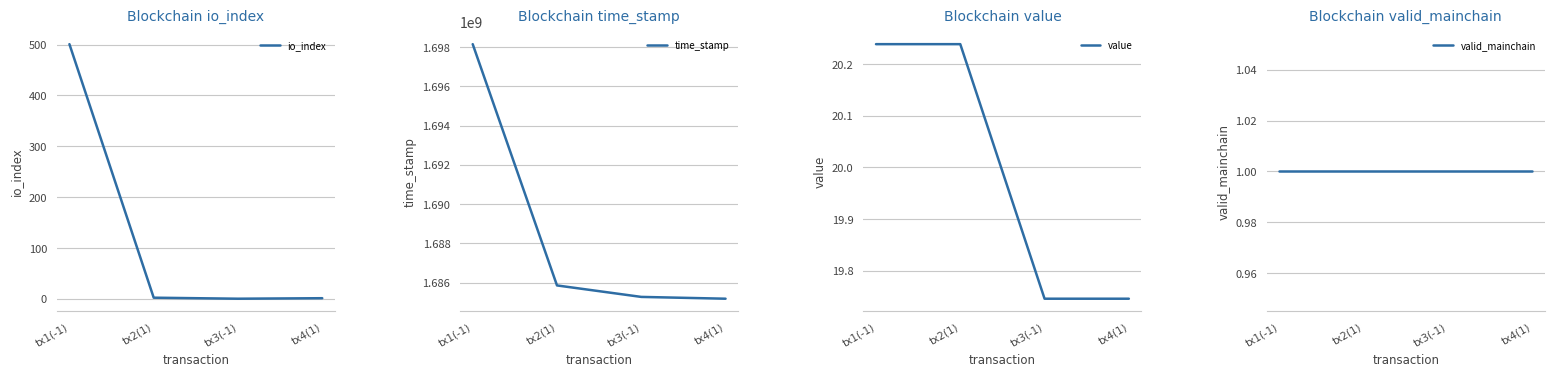

What is the average value of the time_stamp series?

1688608864